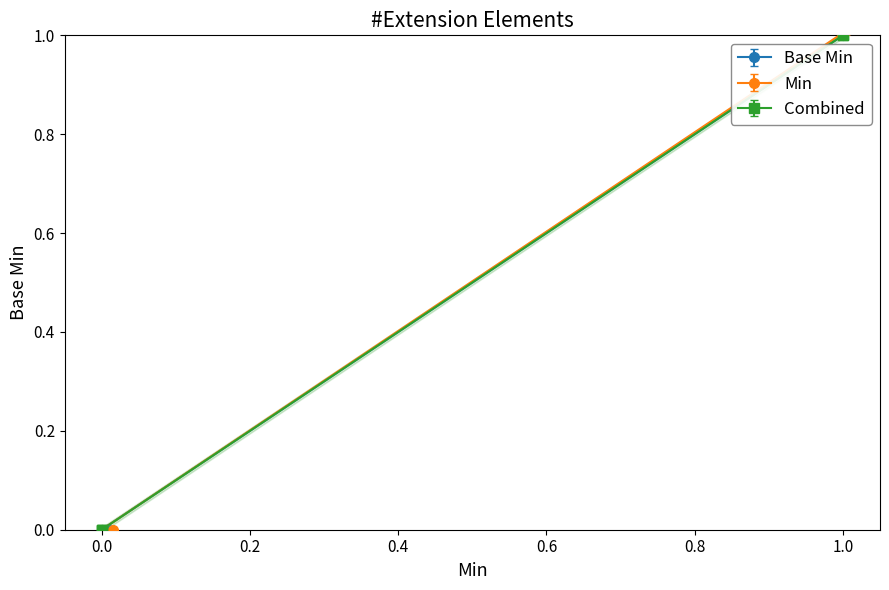

How many data points in Min are above 0?

2